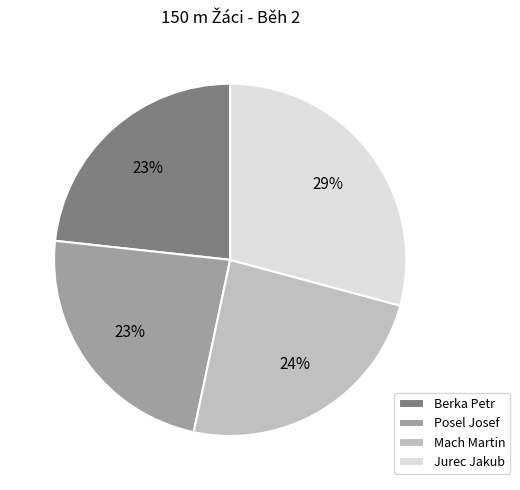

Between Jurec Jakub and Posel Josef, which is larger?

Jurec Jakub